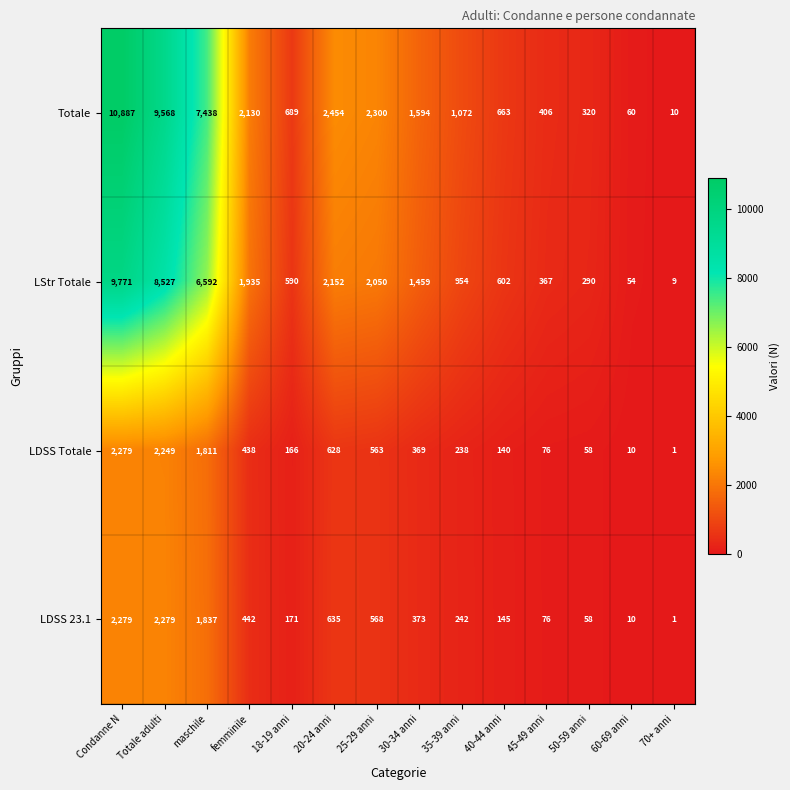

At how many categories does at least one series exceed 5207?

3